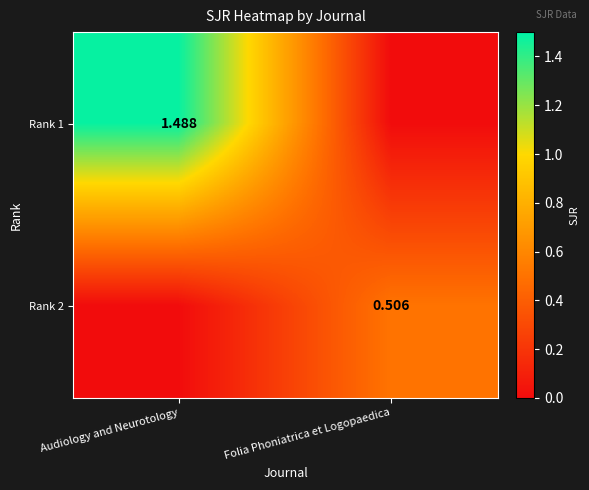

Is it true that Rank 2 equals -0.3 at Audiology and Neurotology?

False